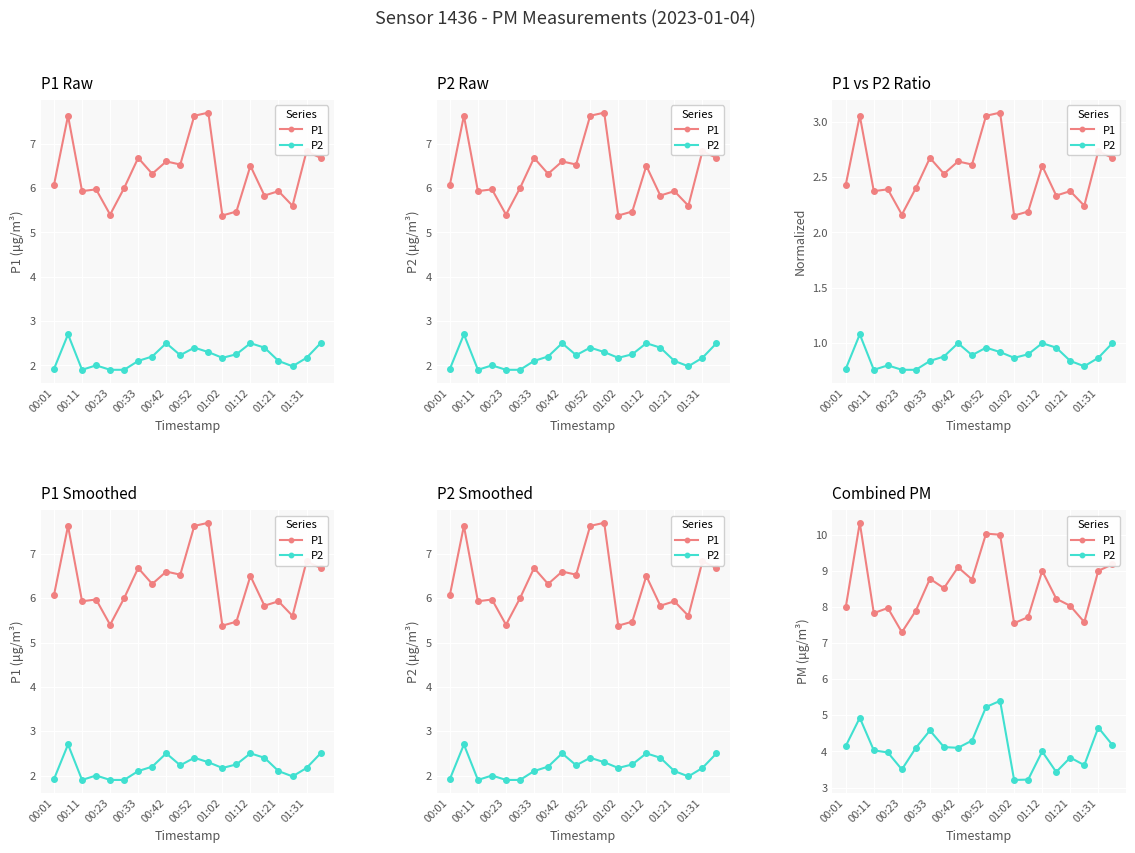

How many data points in P1 are above 8?

12